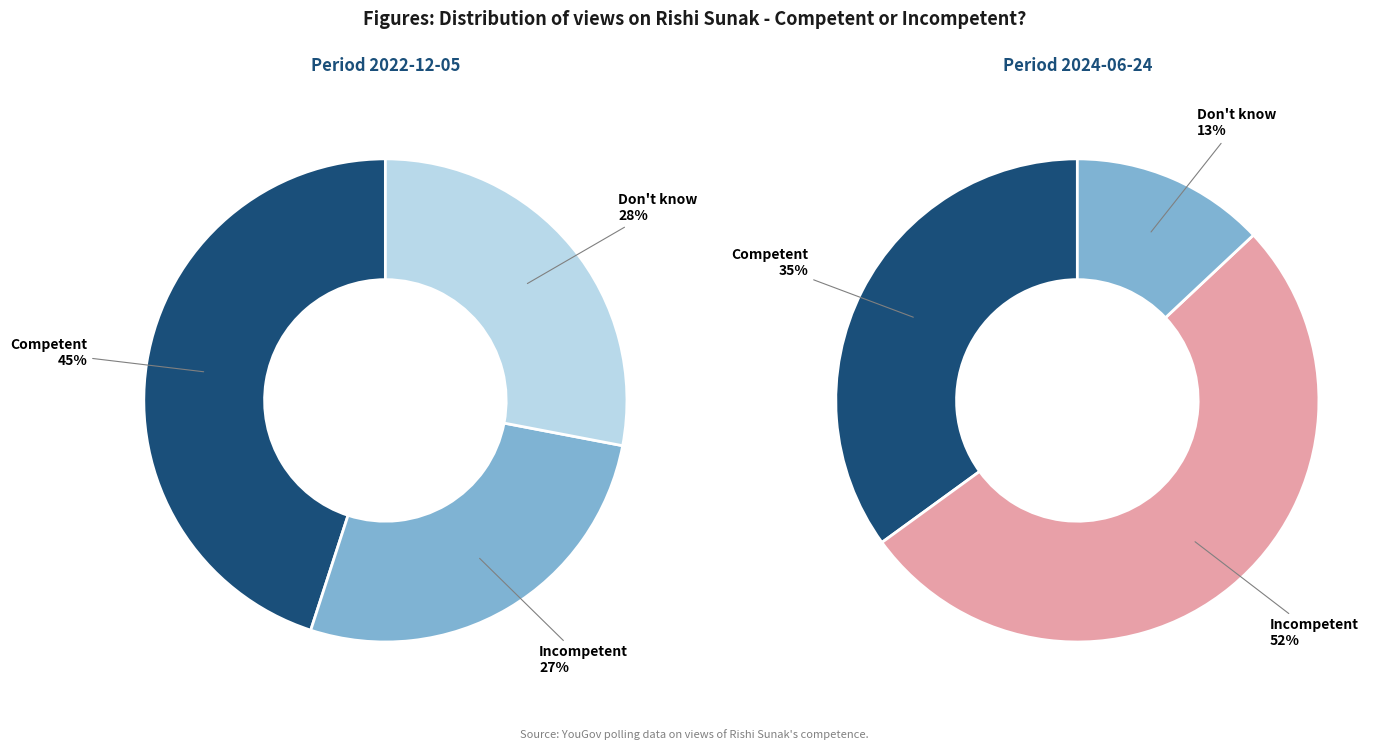

What is the spread (max minus min) of values at Competent?

0.1